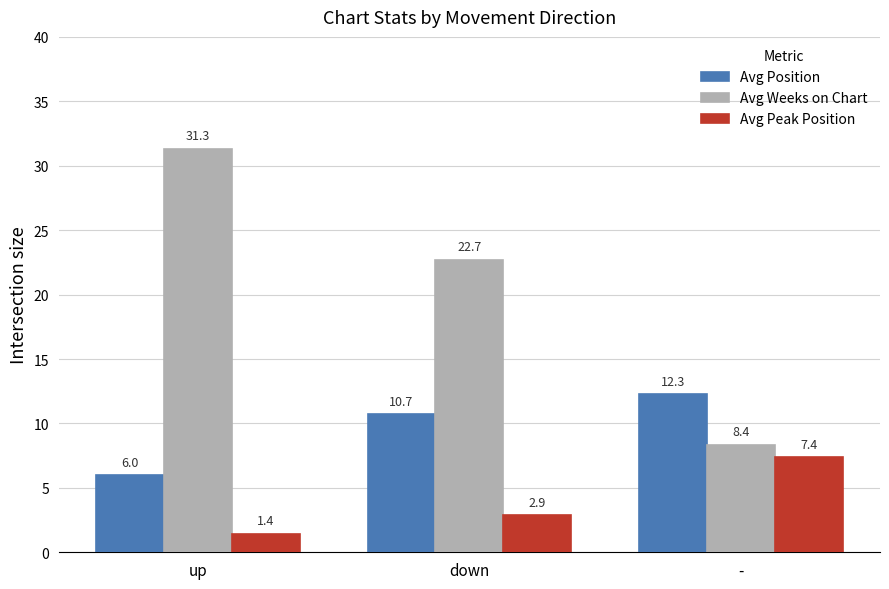

Which series has the largest total across all categories?

Avg Weeks on Chart